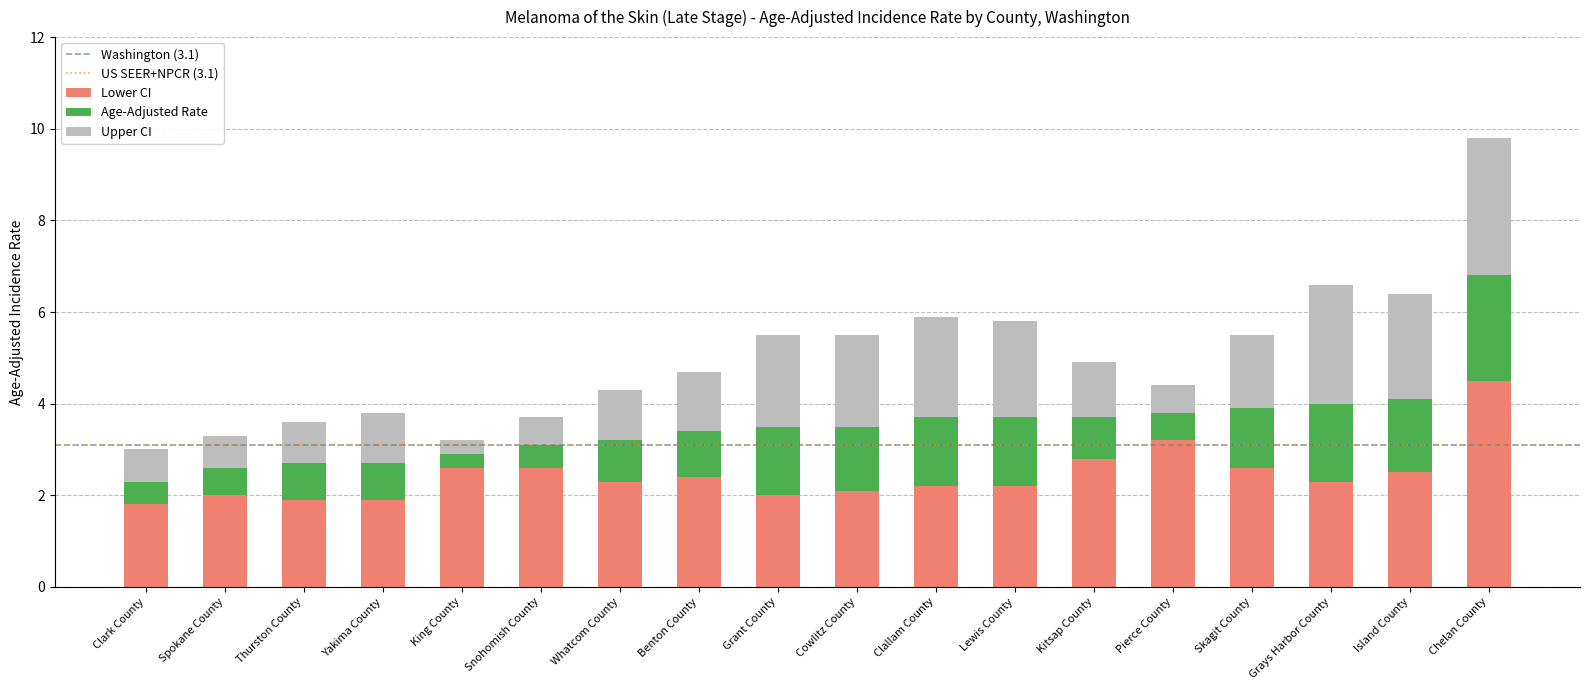

Is it true that Lower CI equals 4.6 at Snohomish County?

False